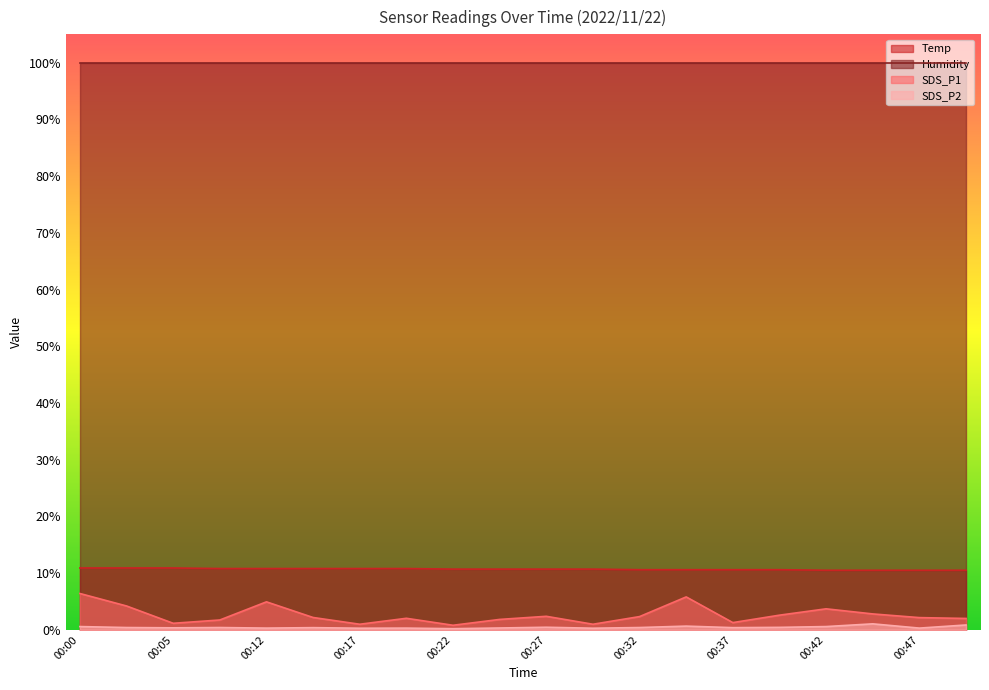

What are all the series names shown in the legend?

Temp, Humidity, SDS_P1, SDS_P2